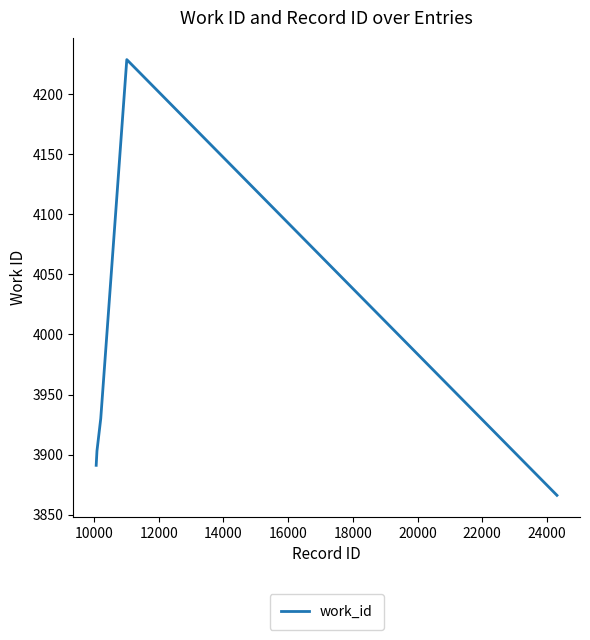

What is the sum of all values?

19819